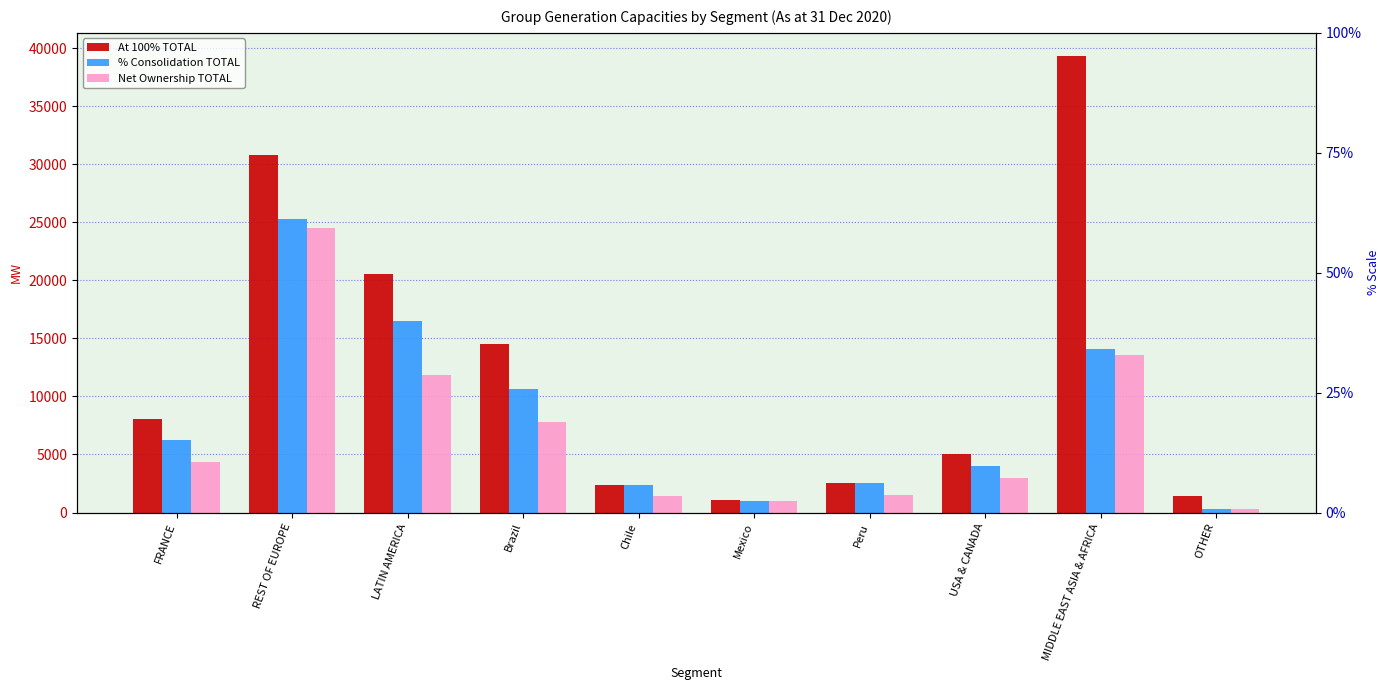

What is the sum of the At 100% TOTAL values at Chile and Brazil?

16961